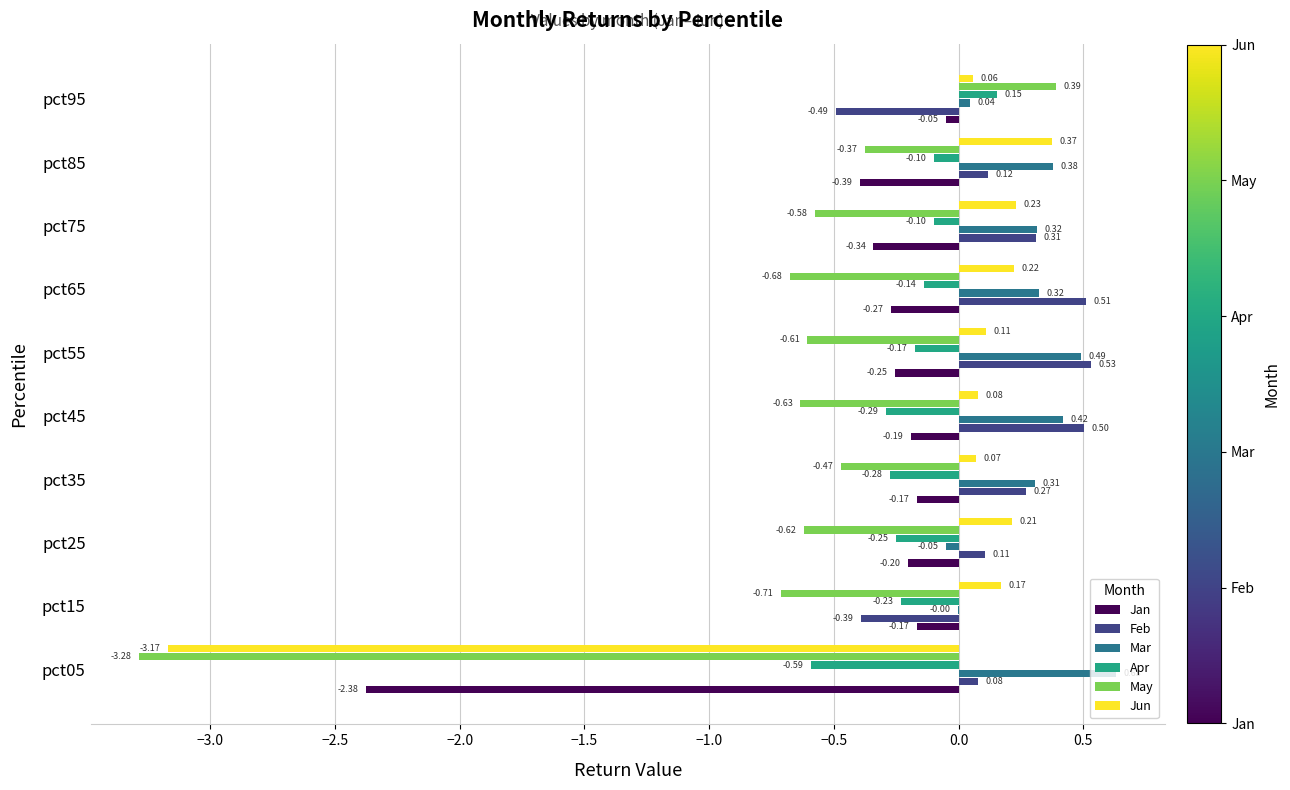

Which series has the largest total across all categories?

Mar